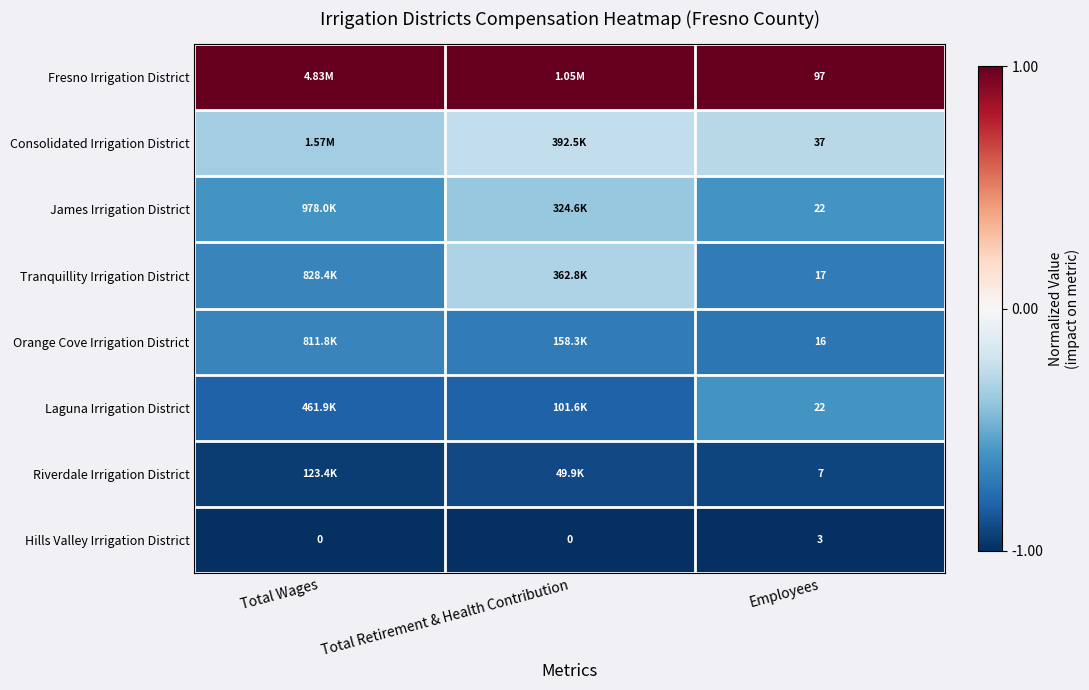

True or false: Riverdale Irrigation District has a value of -0.3 at Total Wages.

False